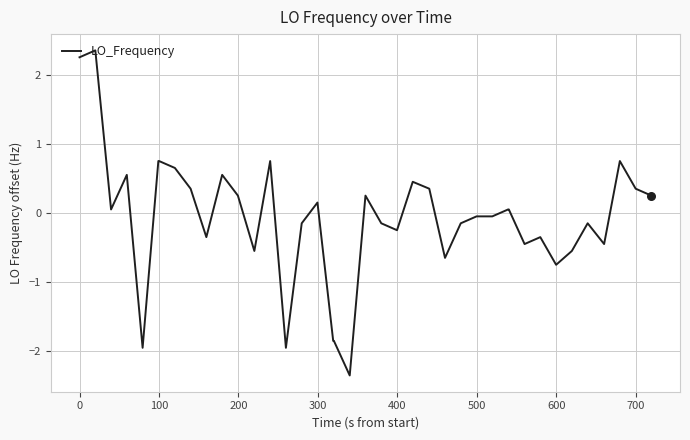

What is the difference between the maximum and minimum values?

4.7